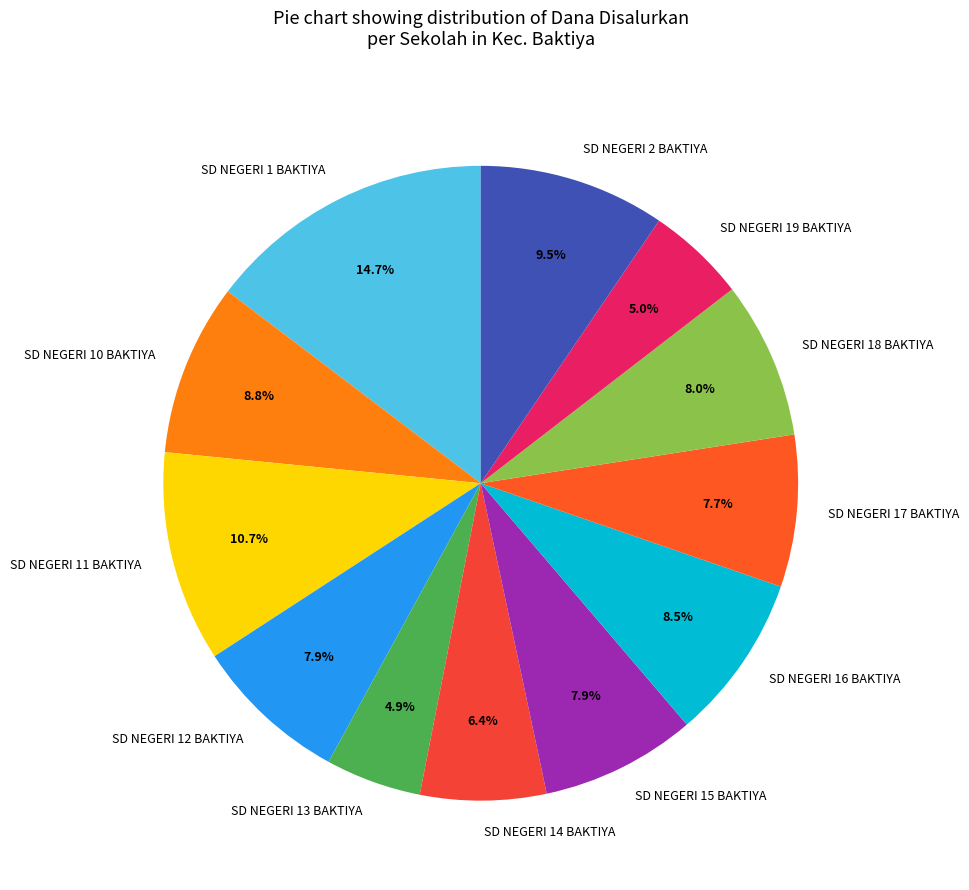

How much of the chart is everything except SD NEGERI 17 BAKTIYA?

92.3%